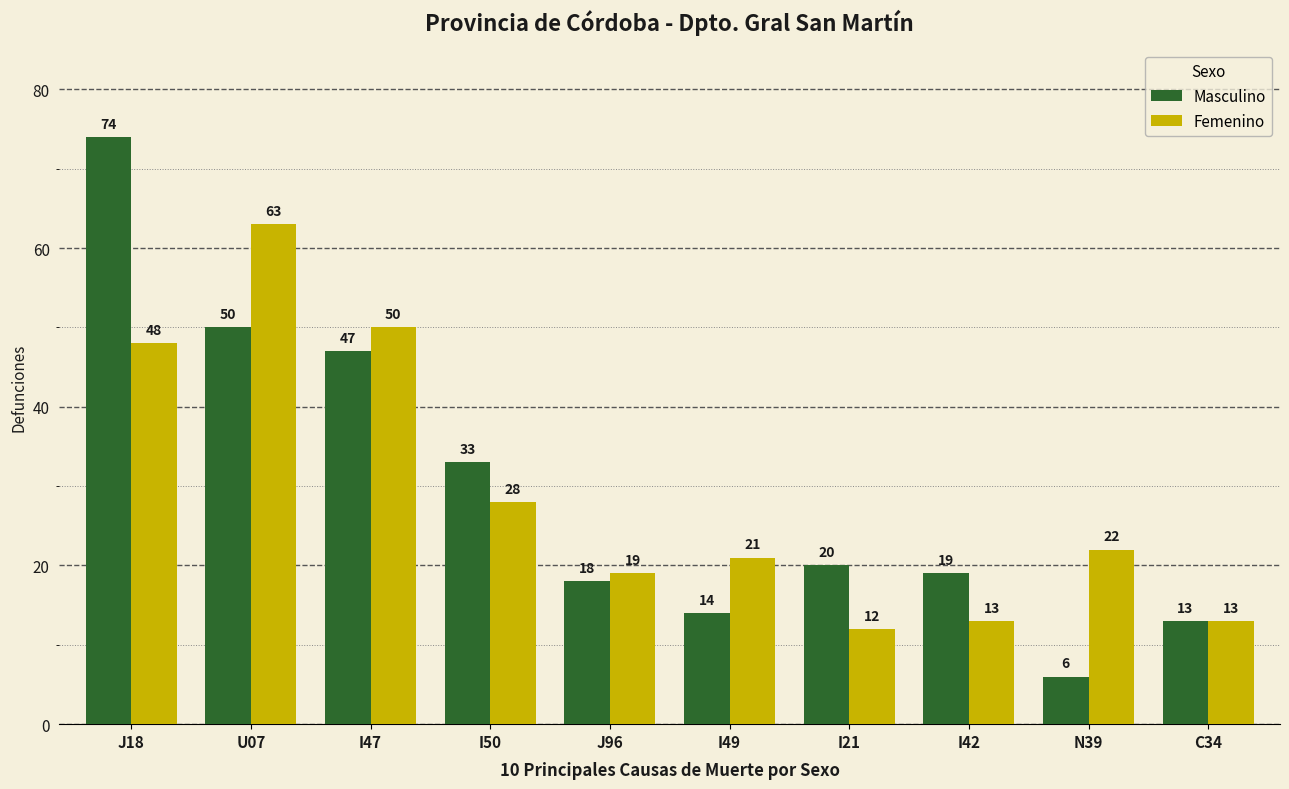

Rank the series at J96 from lowest to highest value.

Masculino, Femenino